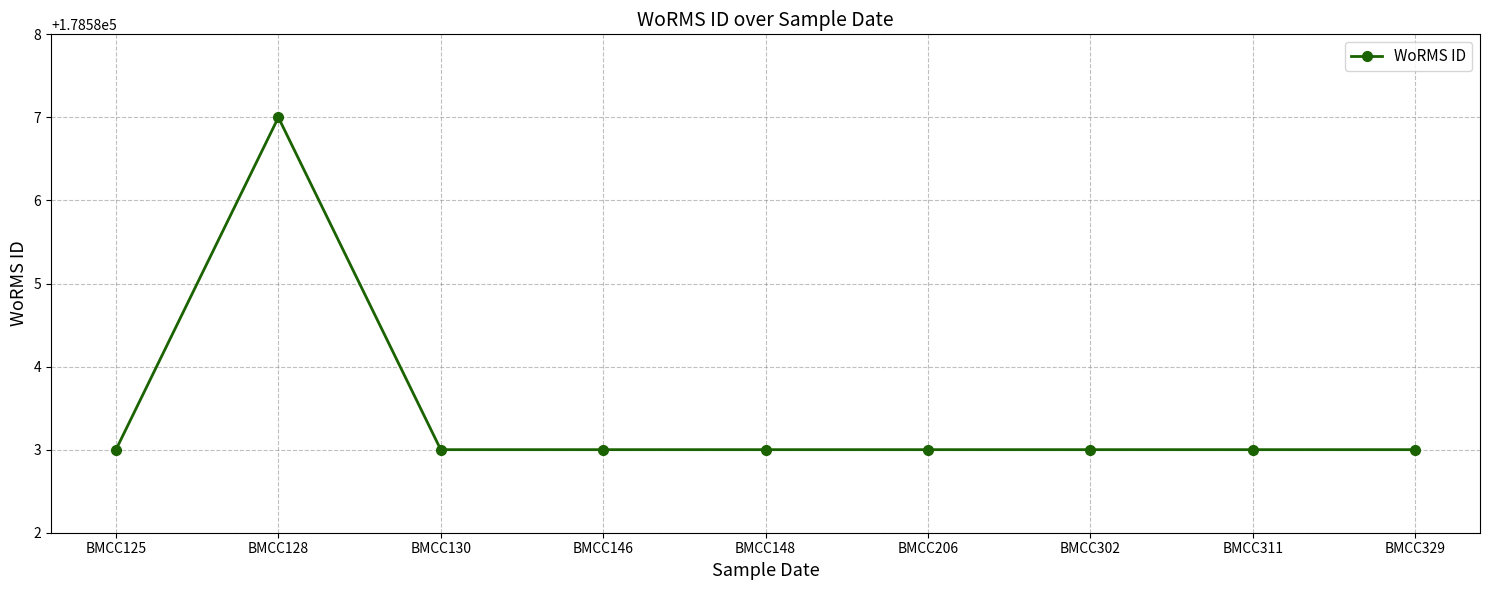

What is the average value?

178583